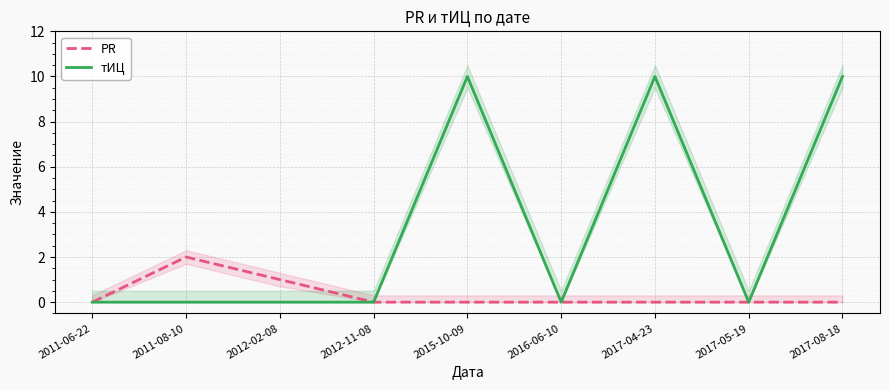

Which series has the largest total across all categories?

тИЦ